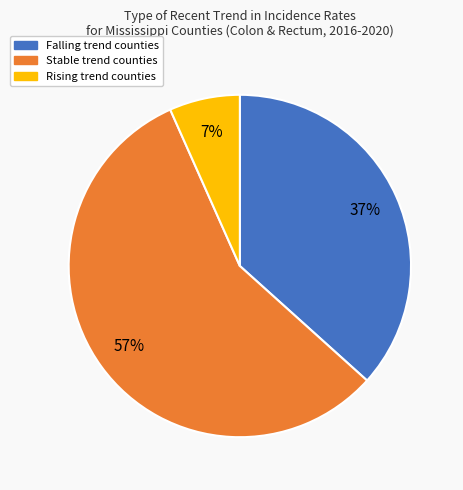

To the nearest percent, what is the difference between the largest and smallest slice percentages?

50%